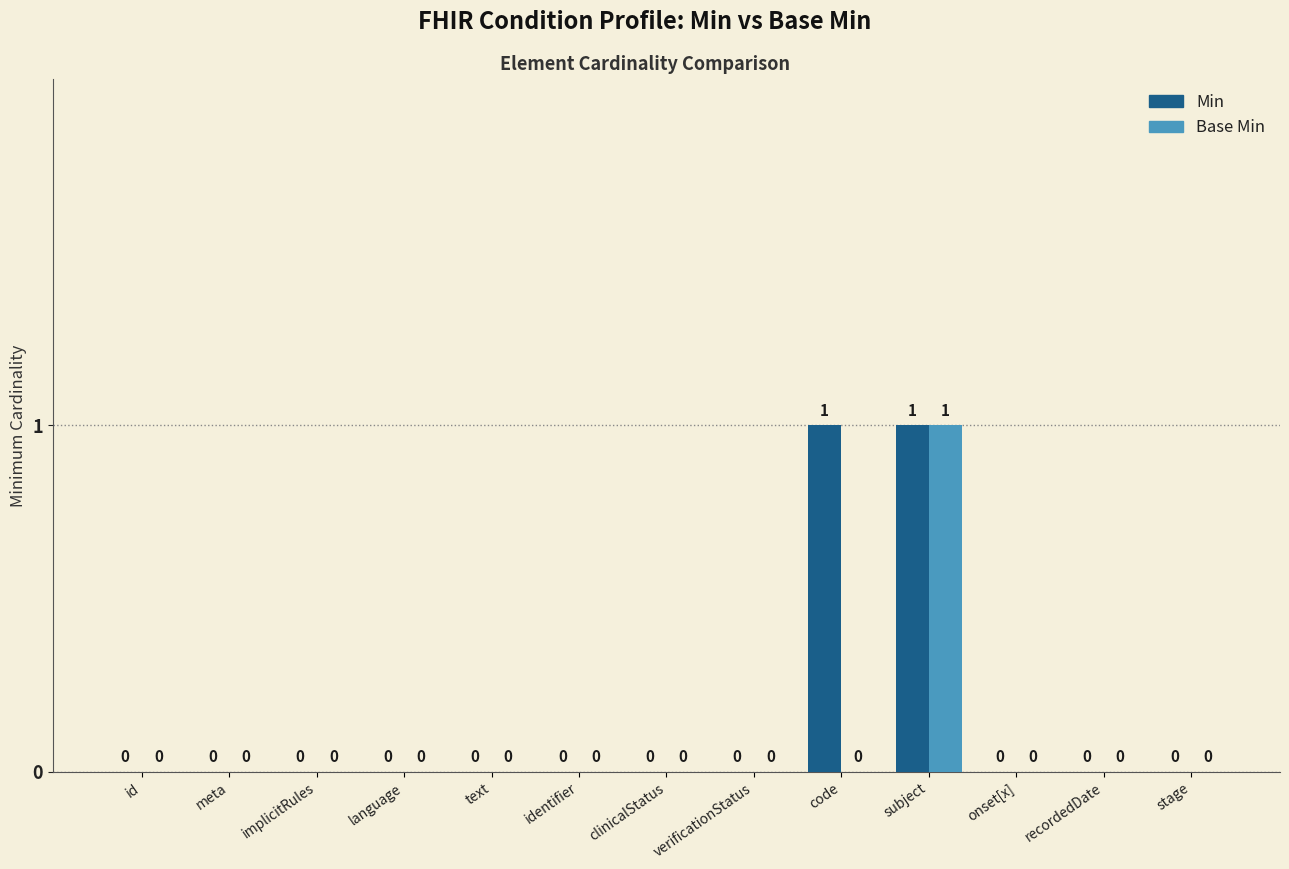

What is the sum of all Base Min values?

1